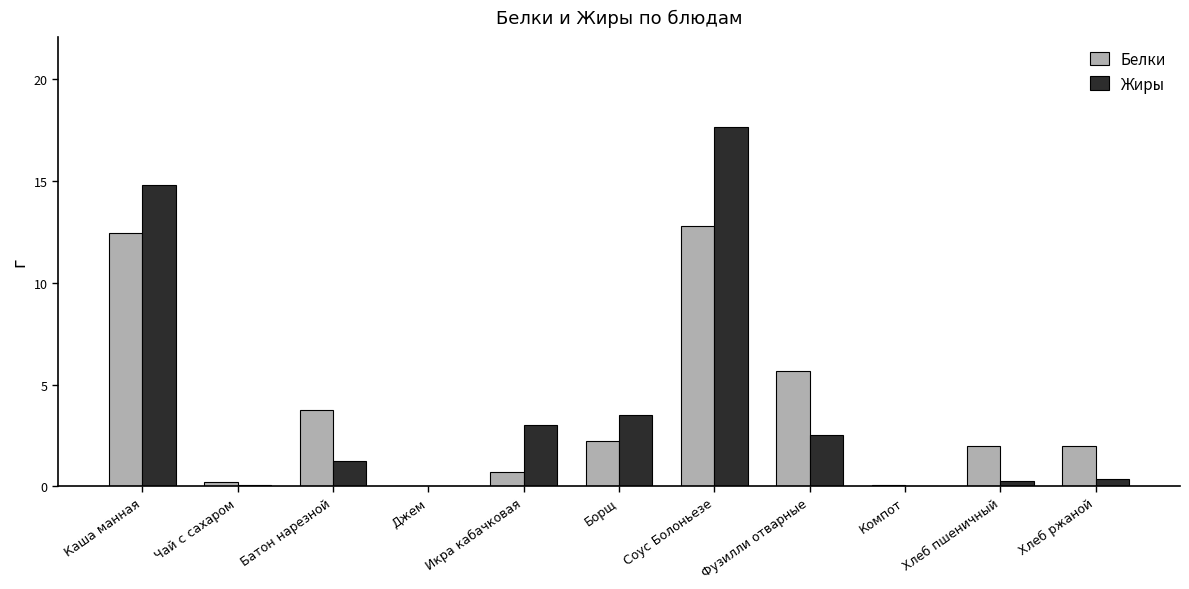

What is the sum of all Жиры values?

43.4